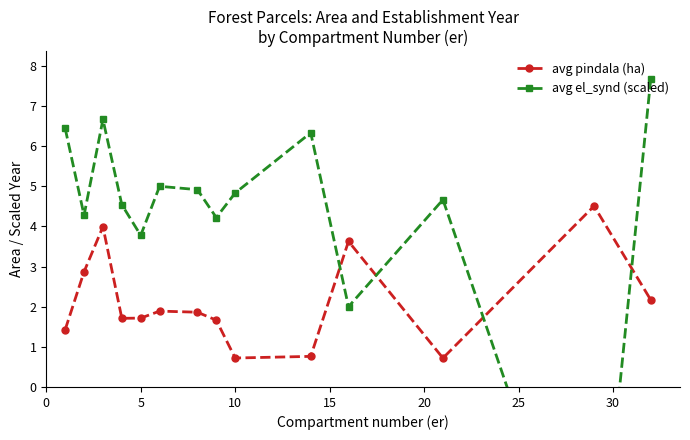

Reading left to right, list all the values displayed in this chart.

avg pindala (ha): 1.4	2.9	4.0	1.7	1.7	1.9	1.9	1.7	0.7	0.8	3.6	0.7	4.5	2.2
avg el_synd (scaled): 6.4	4.3	6.7	4.5	3.8	5.0	4.9	4.2	4.8	6.3	2.0	4.7	-6.3	7.7